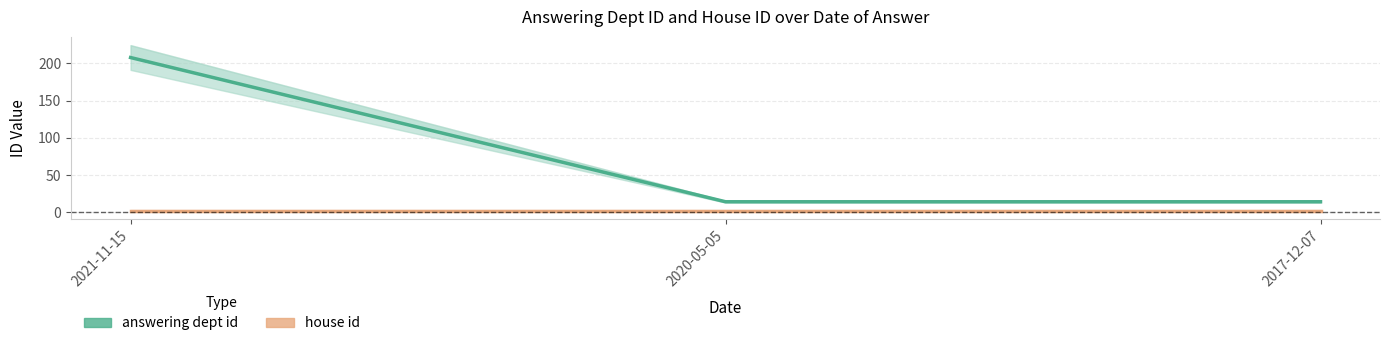

What is the label of the 3rd point from the left?

2017-12-07